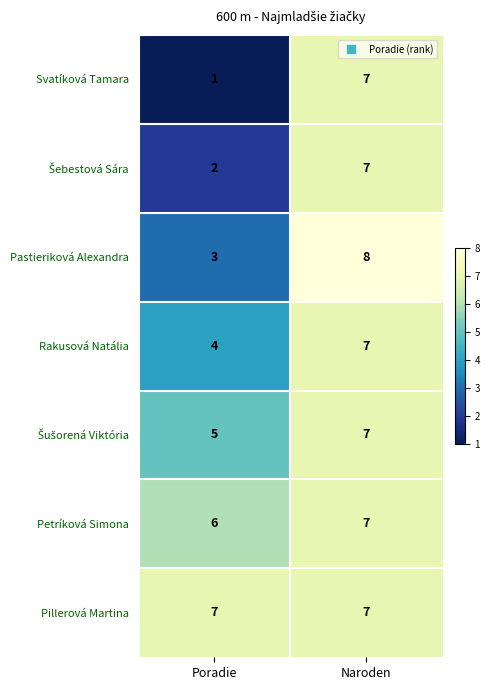

What is the approximate value of Svatíková Tamara at Naroden?

7